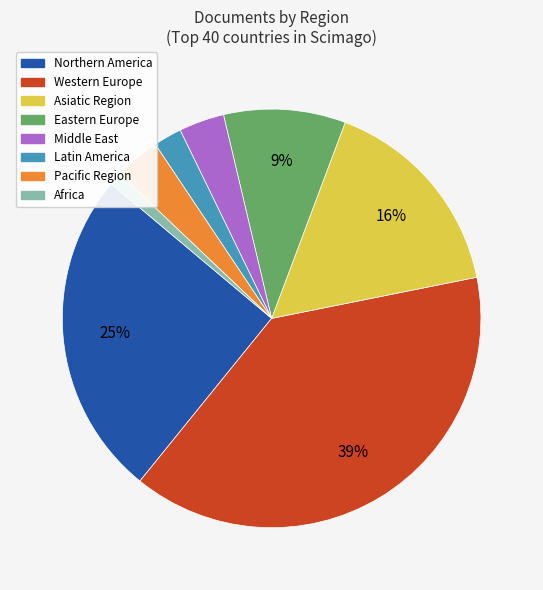

How many slices are in this pie chart?

8